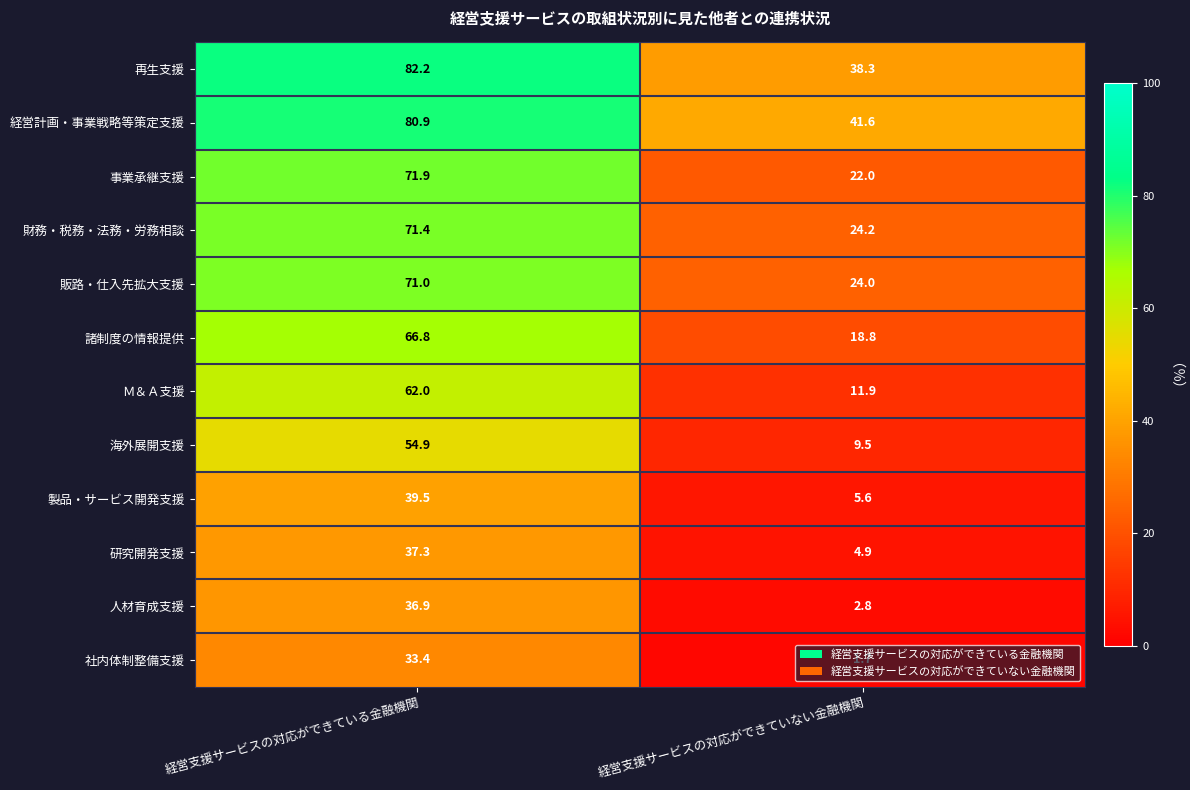

What is the smallest value displayed?

1.7